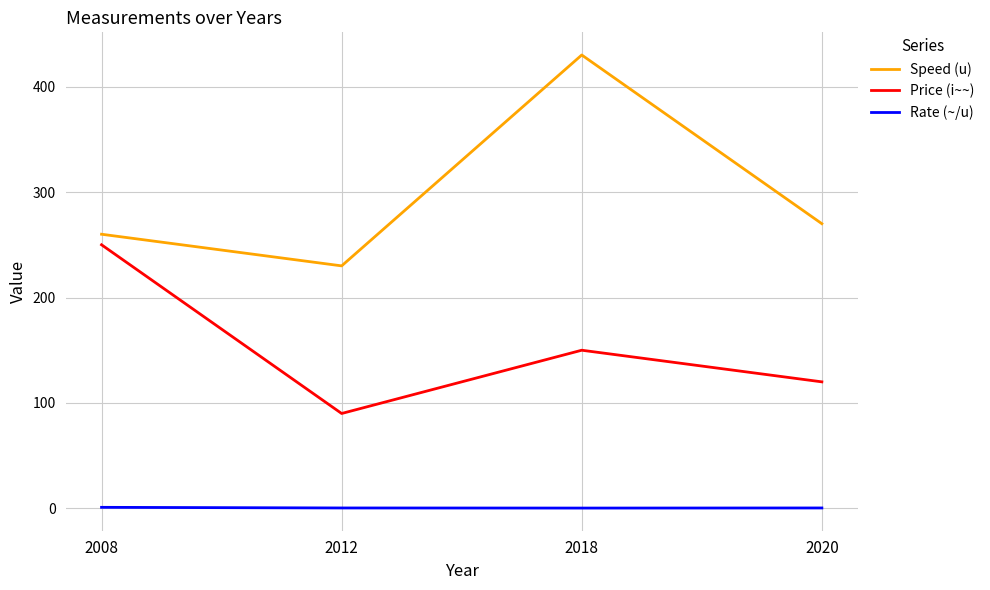

Where is Speed (u) nearest to the value 330?

2020